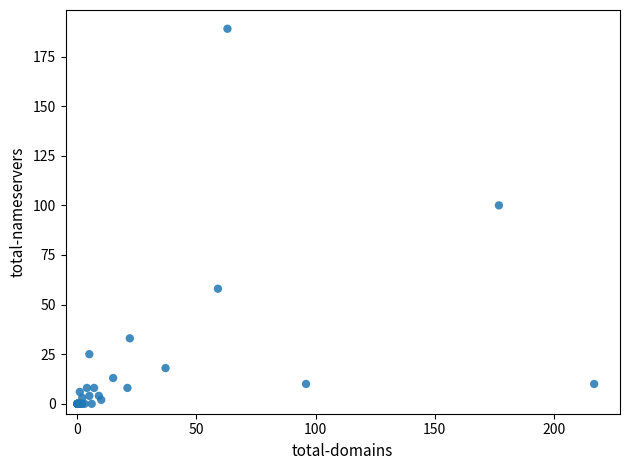

What Y value in the scatter plot is closest to 94?

100